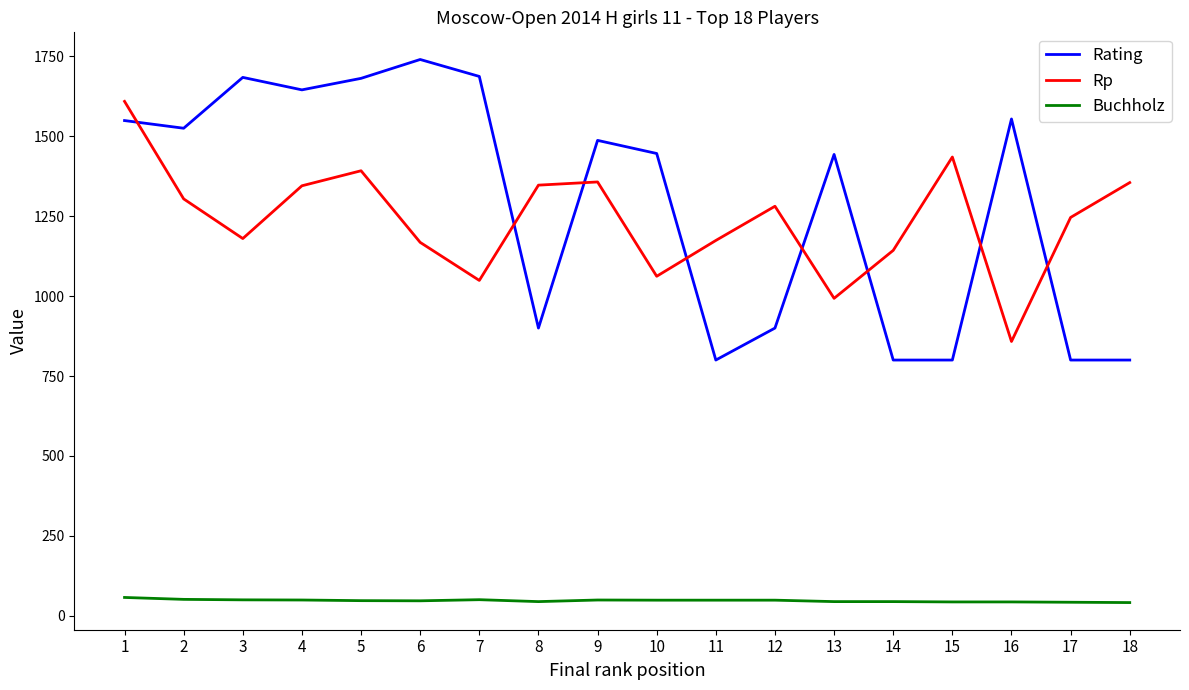

The value of Rp at 14 is 1977.5. True or false?

False